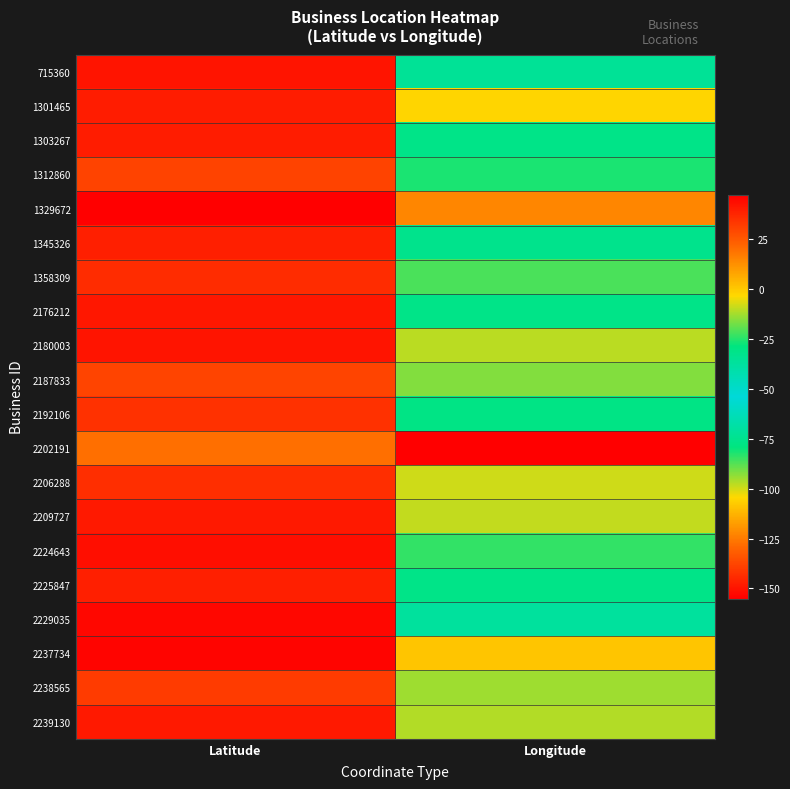

Which series has the largest range (max minus min)?

2202191